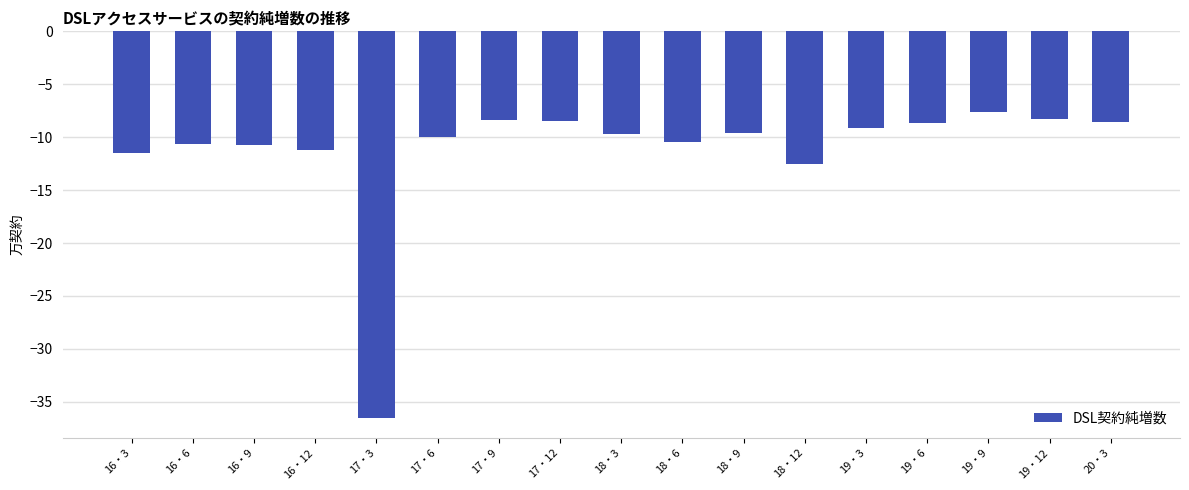

What is the greatest value displayed?

-7.7